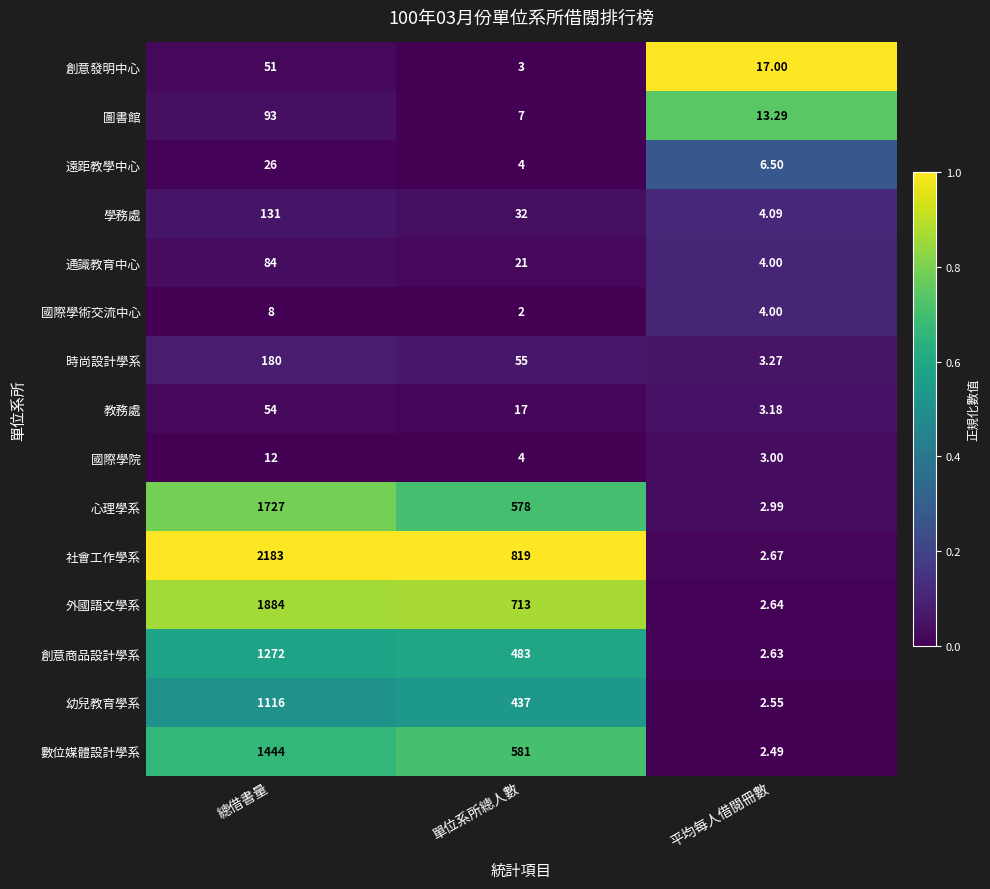

Which series changed the most between 總借書量 and 單位系所總人數?

社會工作學系